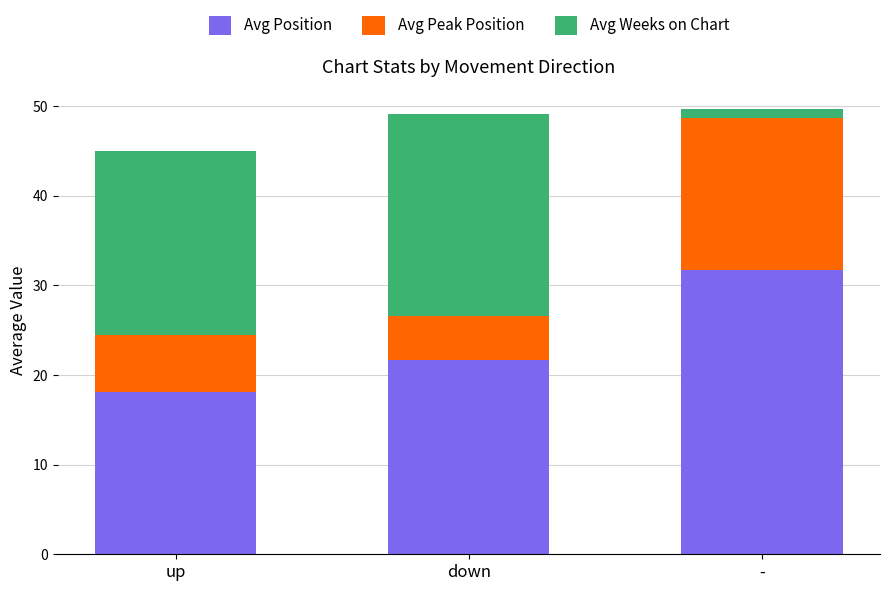

How many data points does each series have?

3